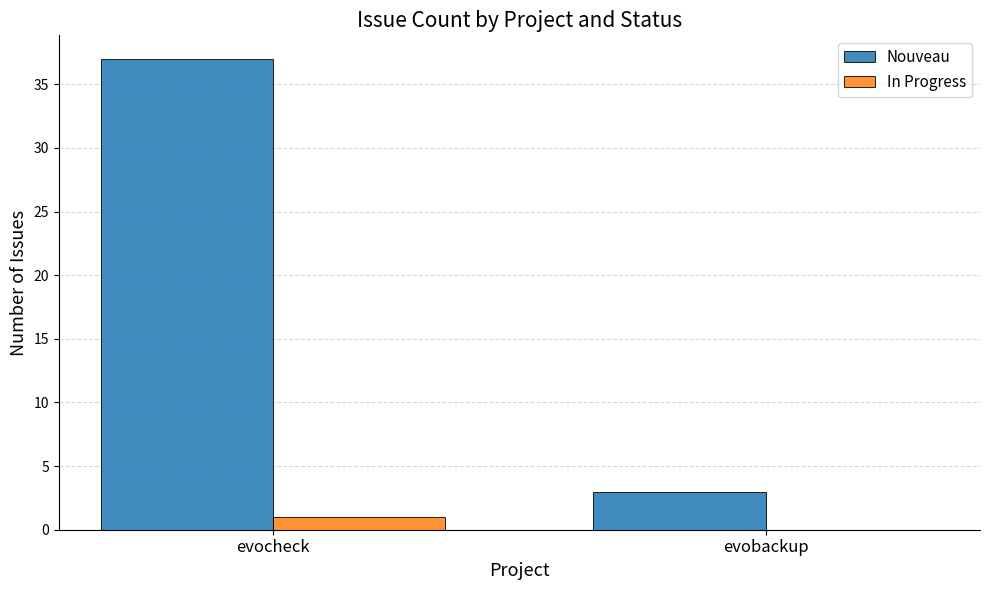

Reading left to right, list all the values displayed in this chart.

Nouveau: 37	3
In Progress: 1	0